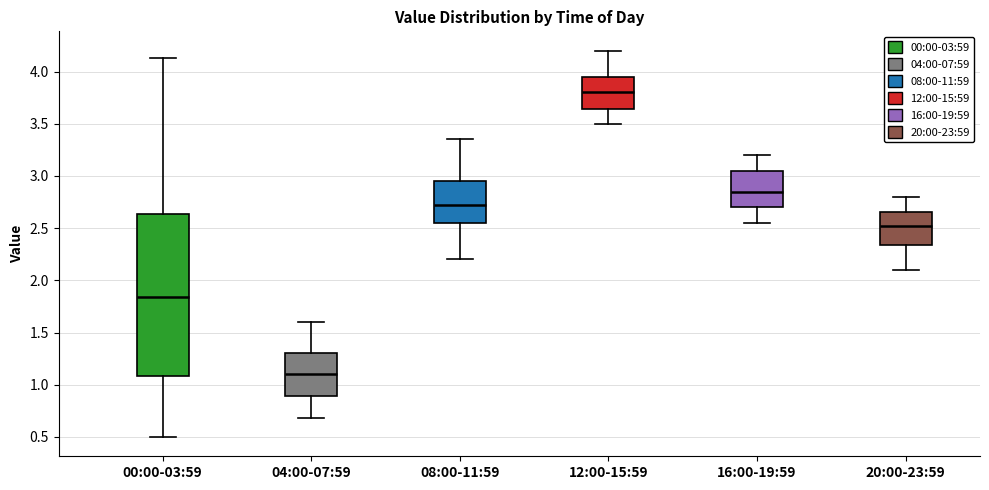

Which box has the highest median line?

12:00-15:59